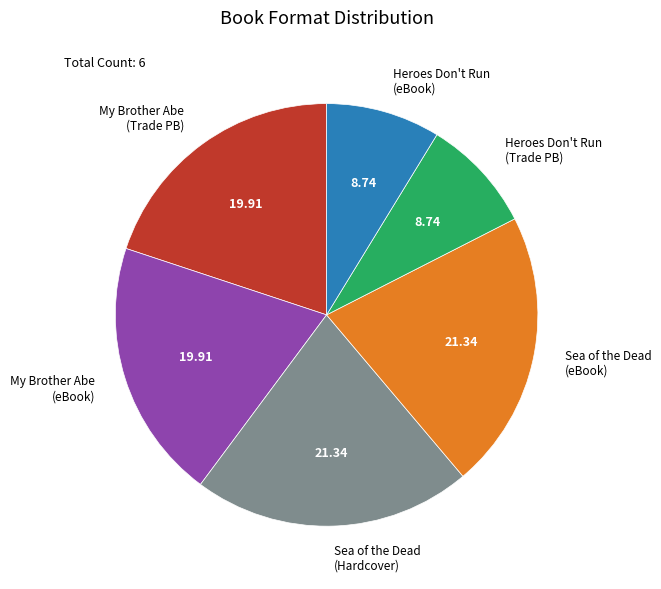

Is there a majority slice in this chart?

No